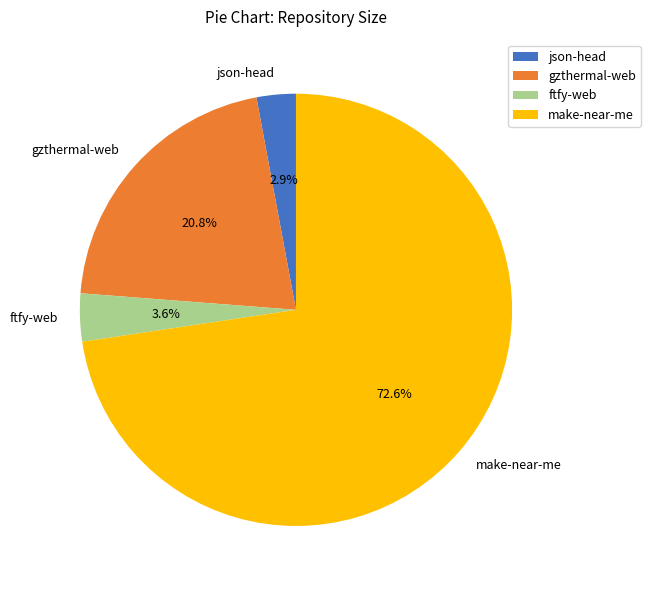

To the nearest percent, what is the difference between the gzthermal-web and make-near-me slice percentages?

52%